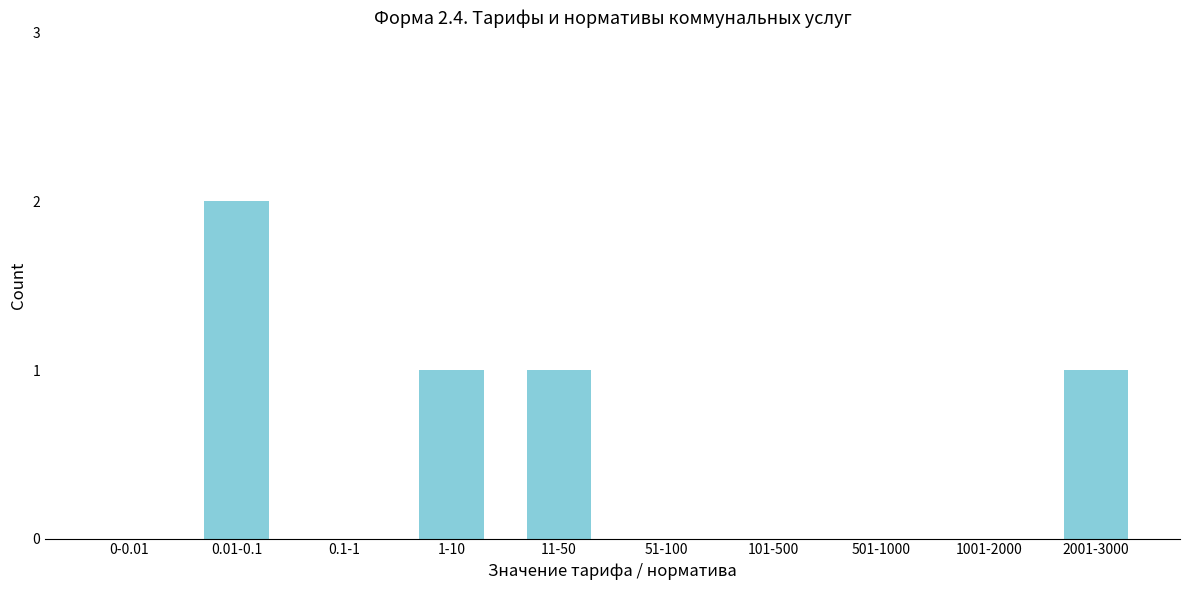

Reading left to right, transcribe all the data shown in this chart.

0-0.01=0	0.01-0.1=2	0.1-1=0	1-10=1	11-50=1	51-100=0	101-500=0	501-1000=0	1001-2000=0	2001-3000=1